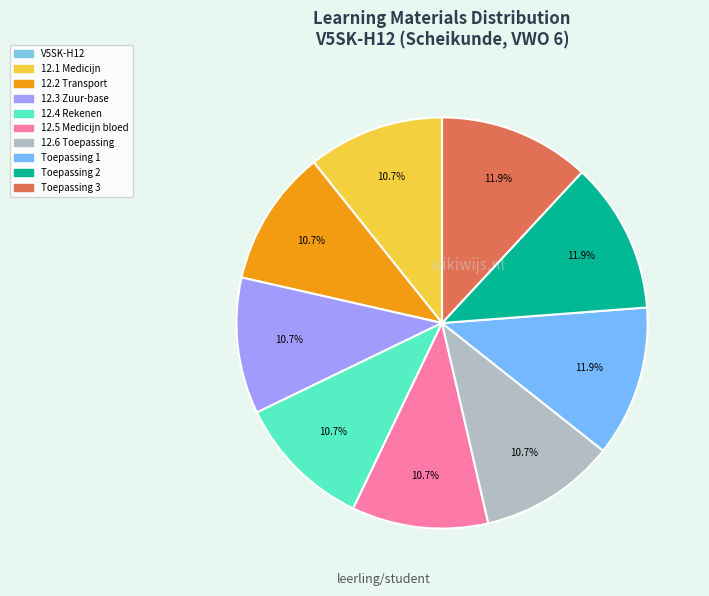

To the nearest percent, what is the difference between the largest and smallest slice percentages?

12%